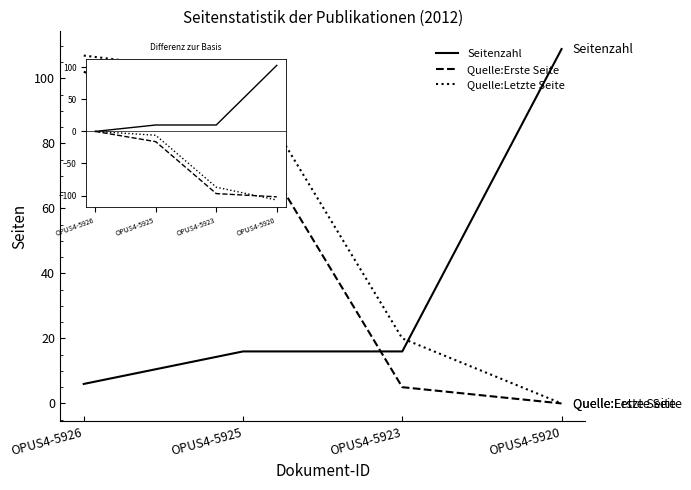

Reading left to right, what are all the values shown in this chart?

Seitenzahl: 6	16	16	109
Quelle:Erste Seite: 102	86	5	0
Quelle:Letzte Seite: 107	101	20	0